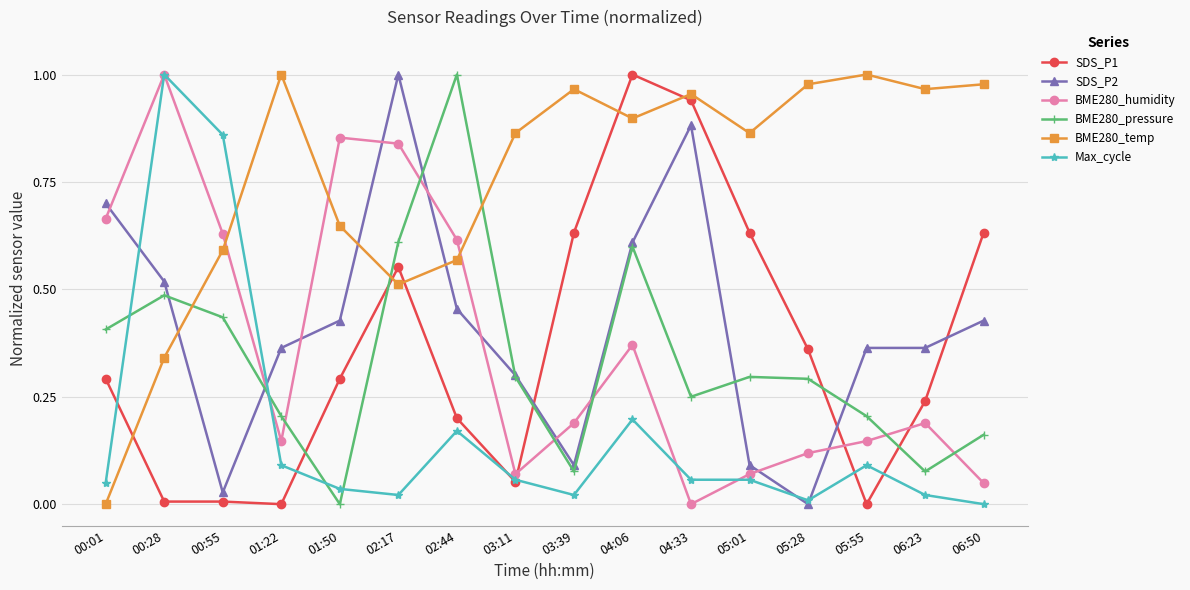

Which series changed the most between 02:44 and 03:39?

BME280_pressure